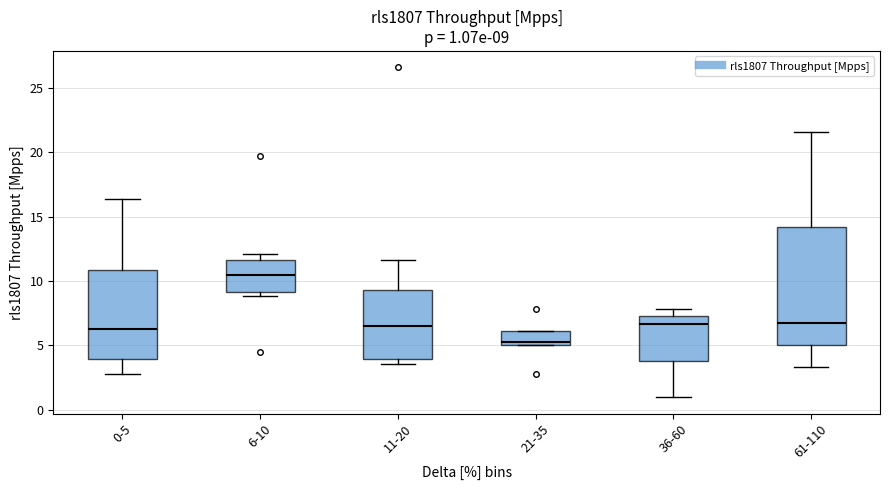

Comparing the boxes themselves (not the whiskers), which one is the tallest?

61-110